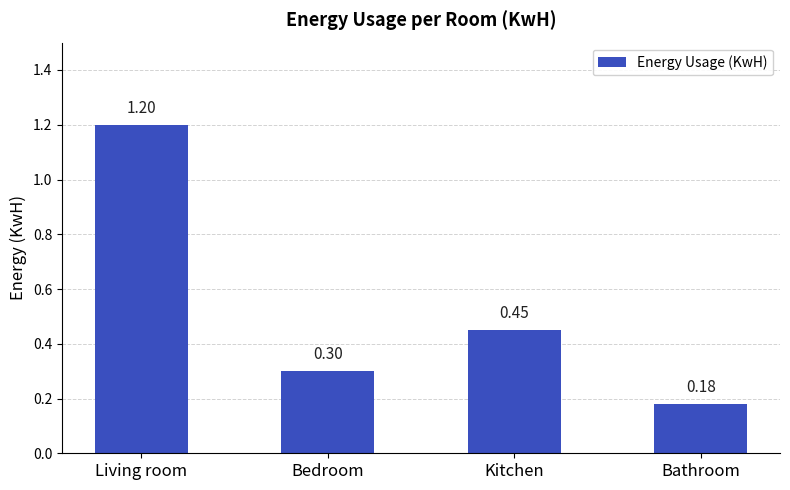

True or false: the data shows 1.2 at Living room.

True